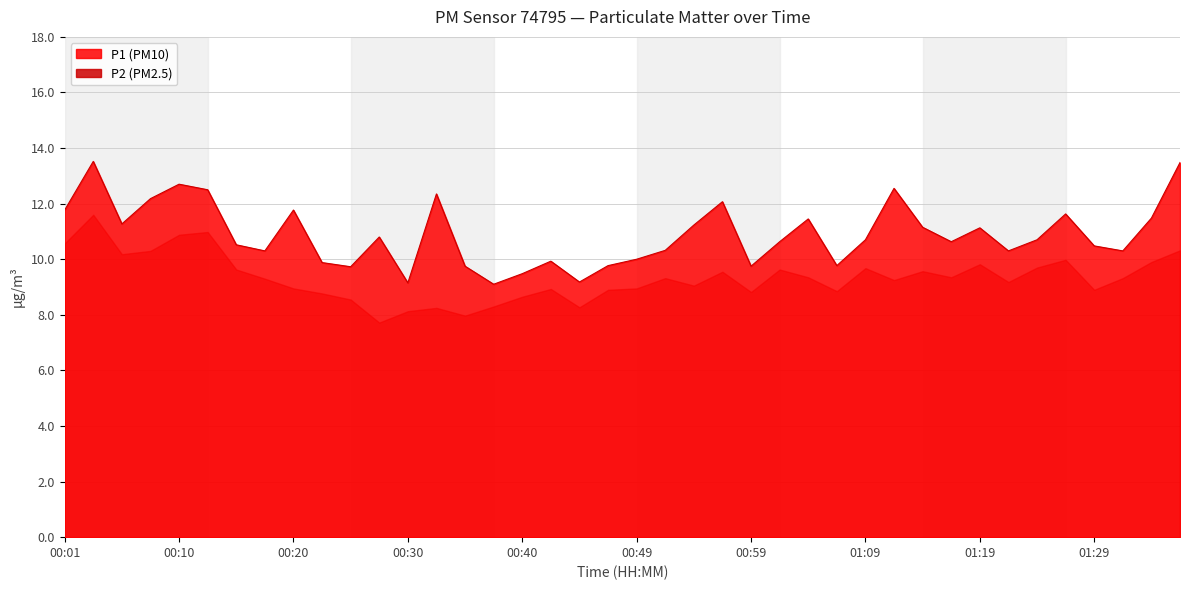

True or false: there are more than 2 points higher than both neighbors.

True